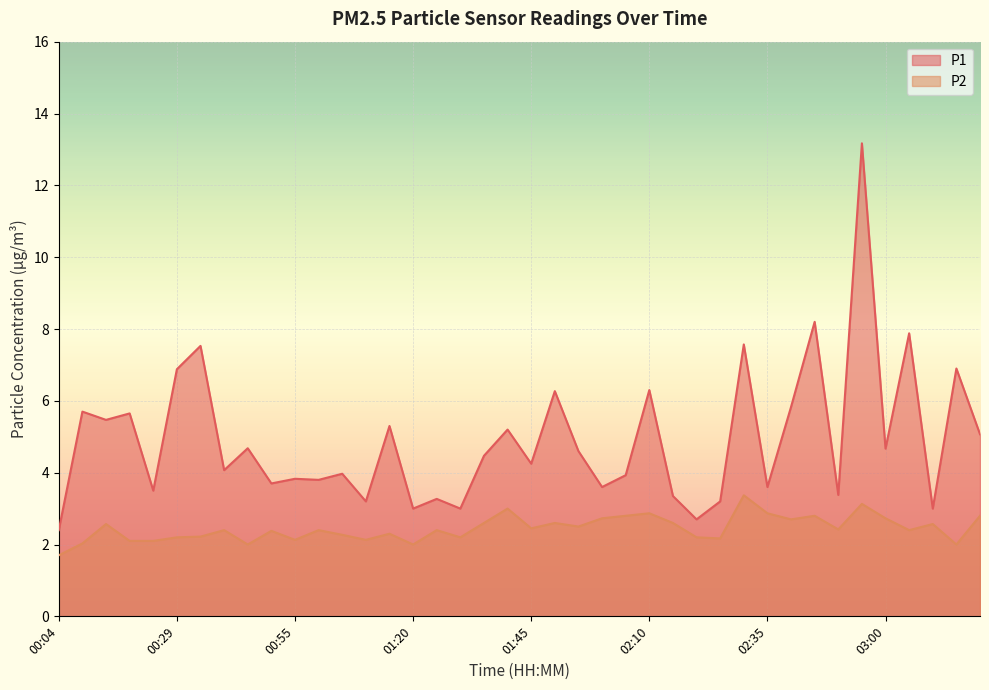

What is the difference between the highest and lowest values at 01:50?

3.7